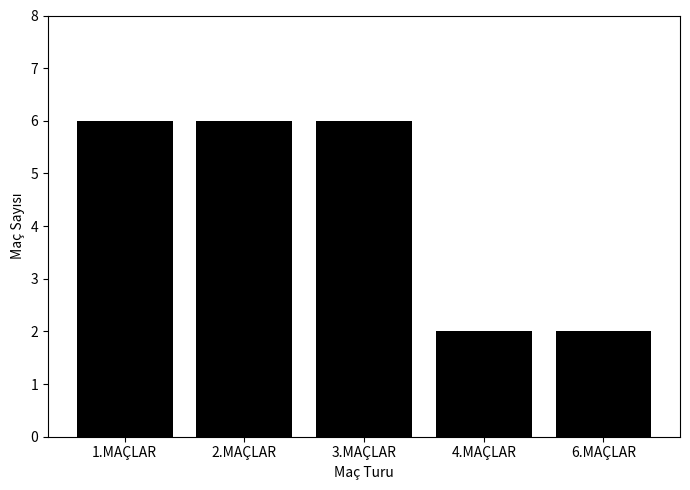

What is the maximum value shown in the chart?

6